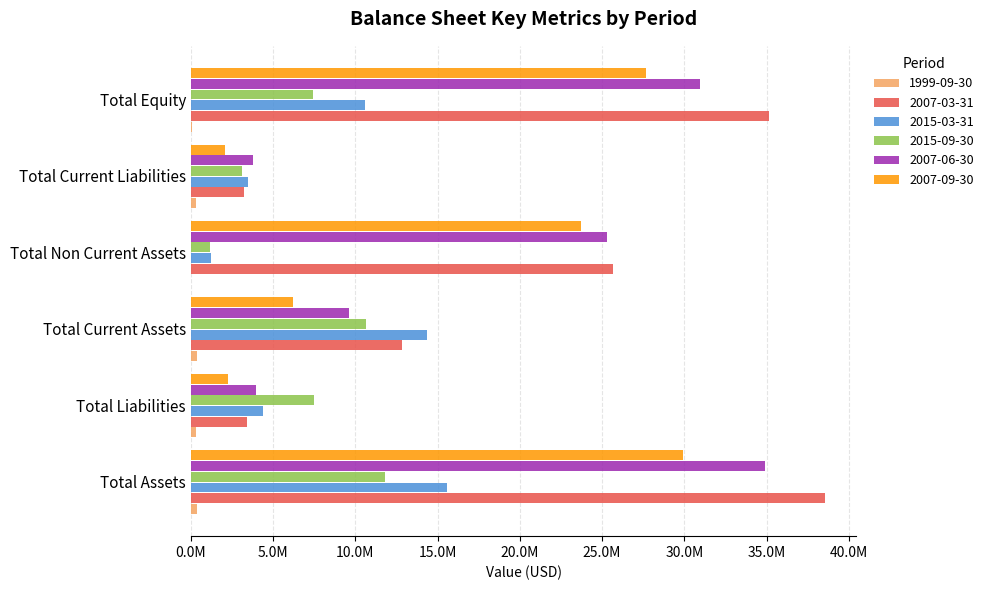

What is the greatest value displayed?

38527568